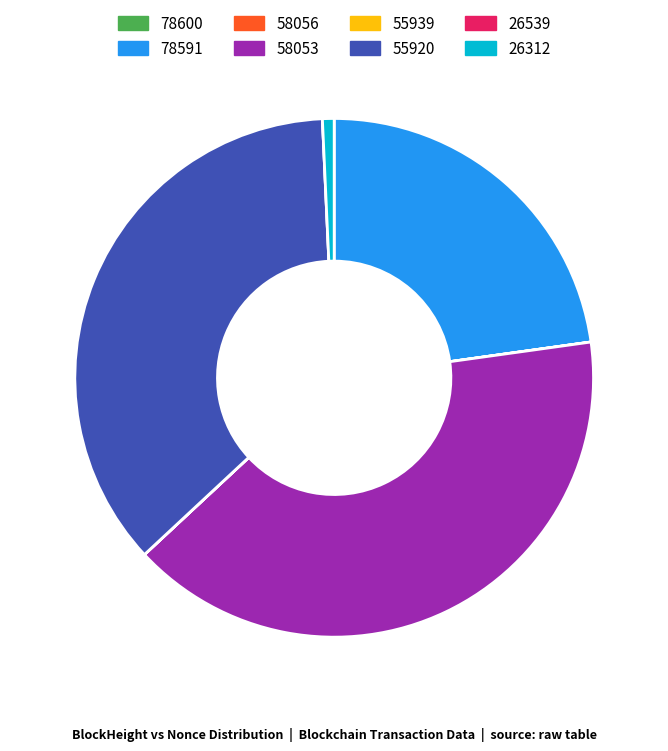

What is the largest slice in the pie chart?

58053